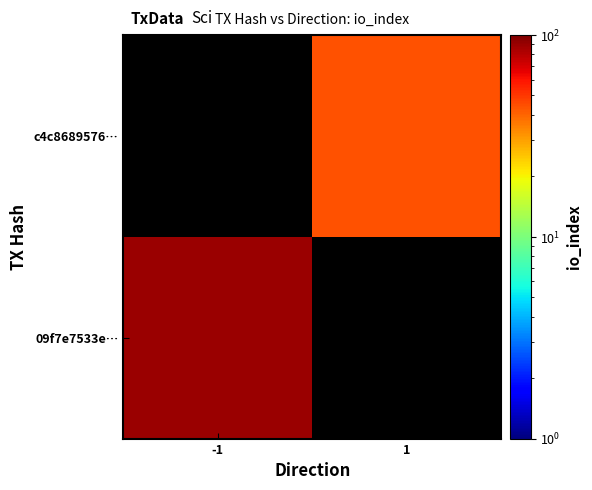

Is it true that c4c8689576… equals 62.2 at 1?

False